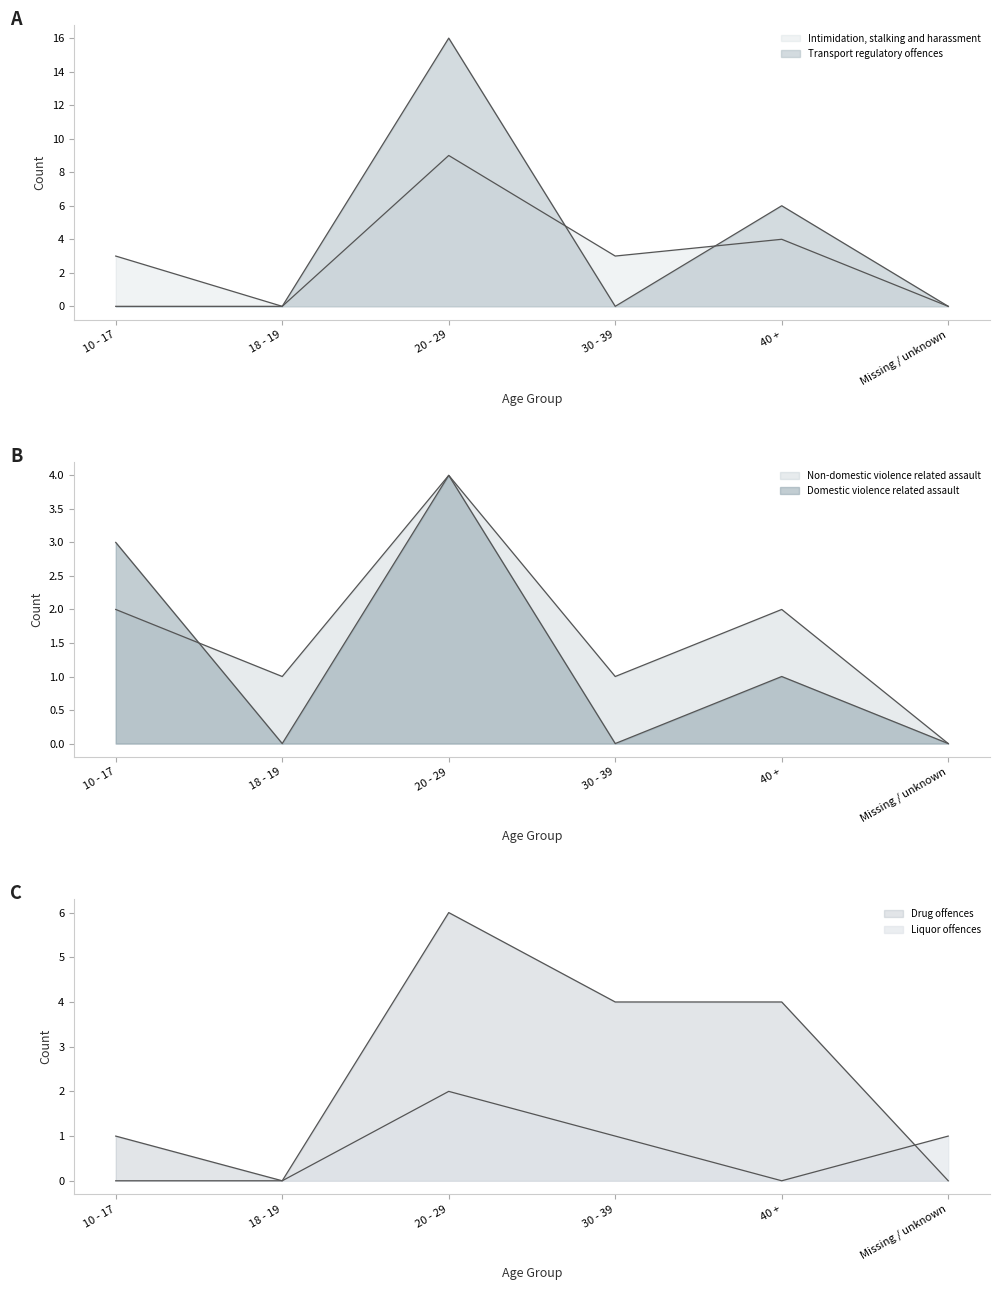

List the labels in order of Liquor offences value, largest first.

20 - 29, 30 - 39, Missing / unknown, 10 - 17, 18 - 19, 40 +